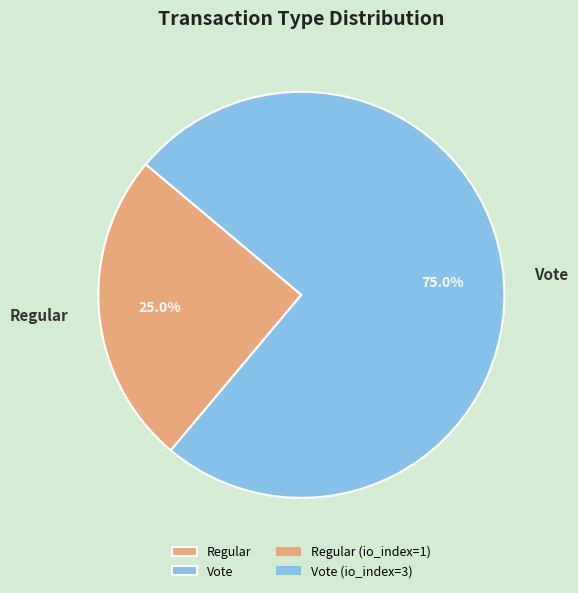

The Regular slice represents 20% of the pie. True or false?

False